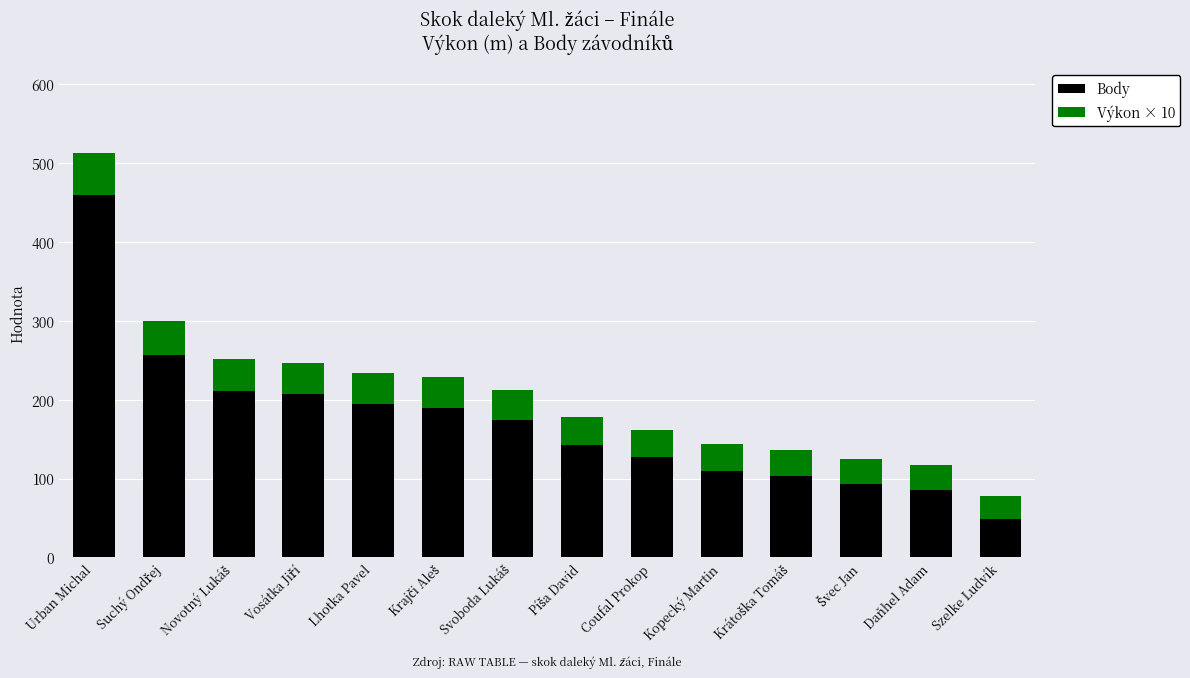

At which category is the sum across all series the highest?

Urban Michal